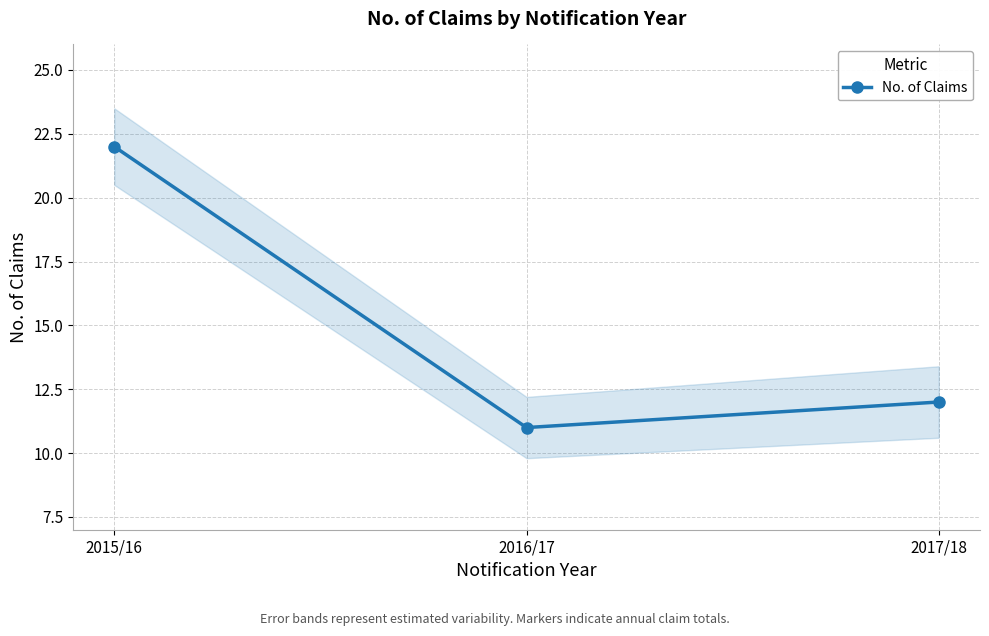

What position from the left is 2016/17?

2